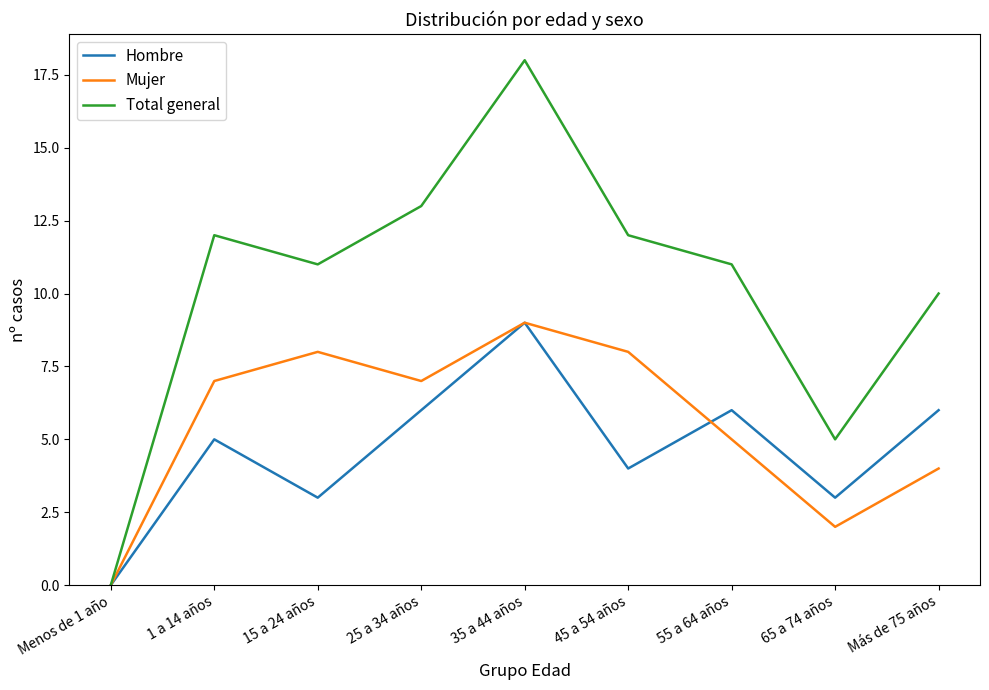

What position from the right is 35 a 44 años?

5